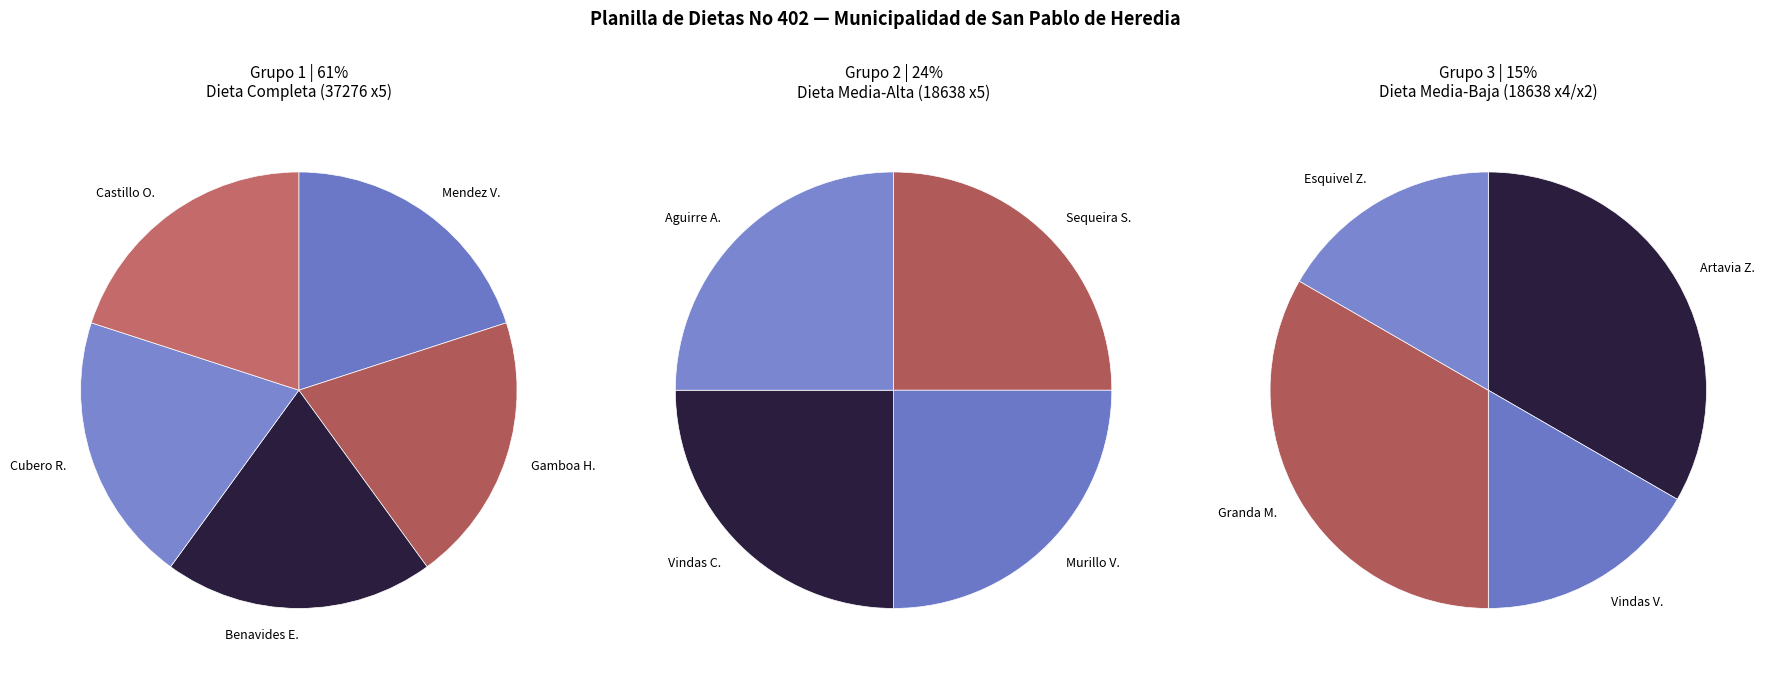

Count the number of slices in the pie.

13